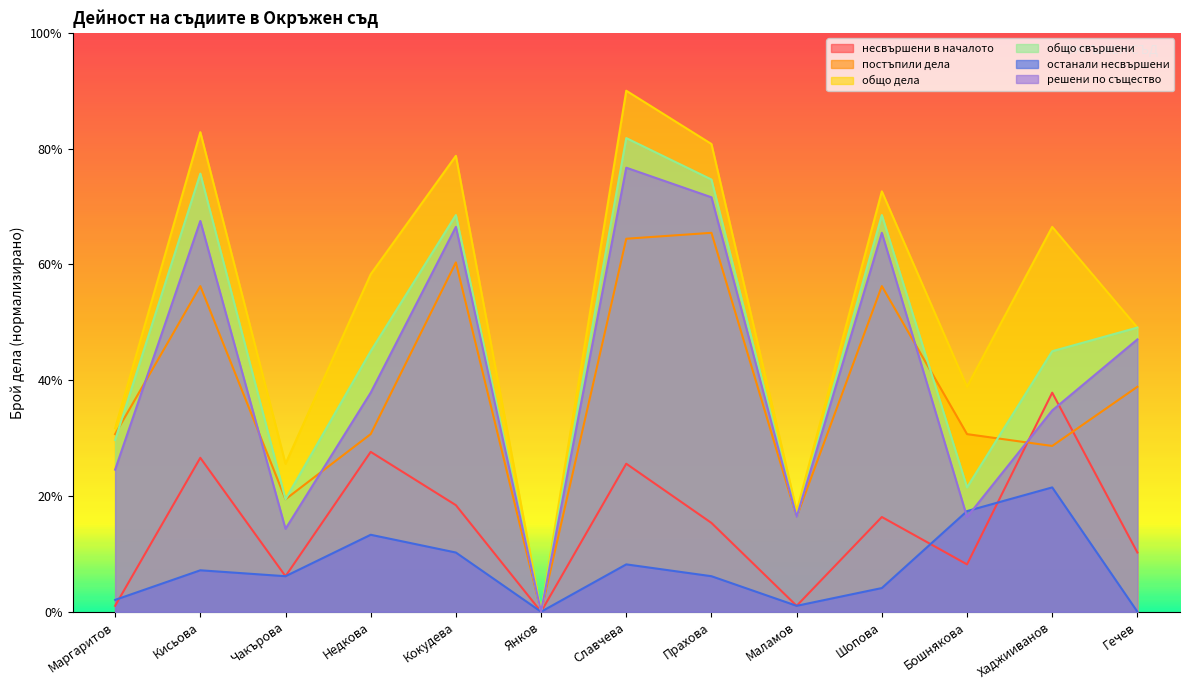

True or false: останали несвършени has more than 0 points higher than both neighbors.

True